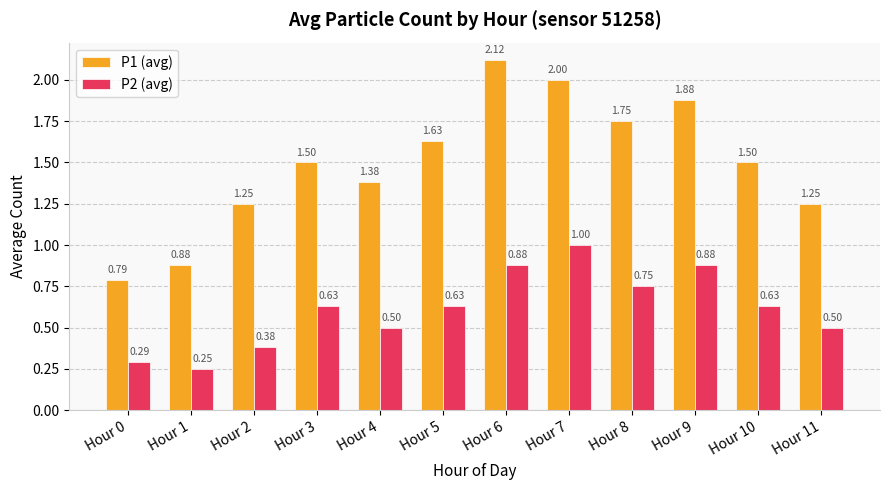

The P1 (avg) series shows 1.8 at Hour 4. True or false?

False